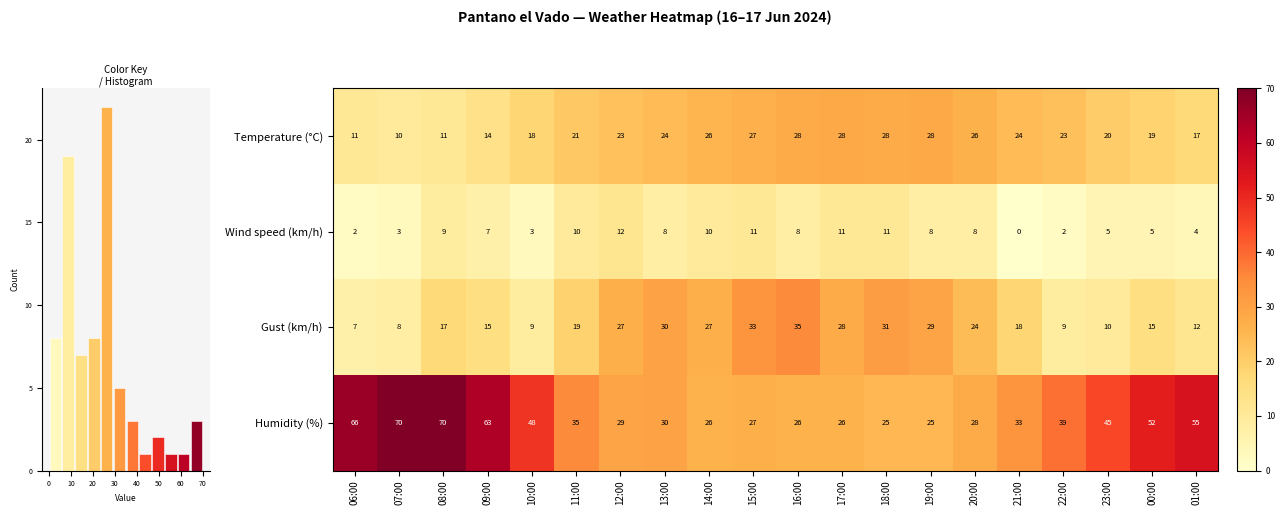

Is it true that Temperature (°C) equals 16 at 19:00?

False